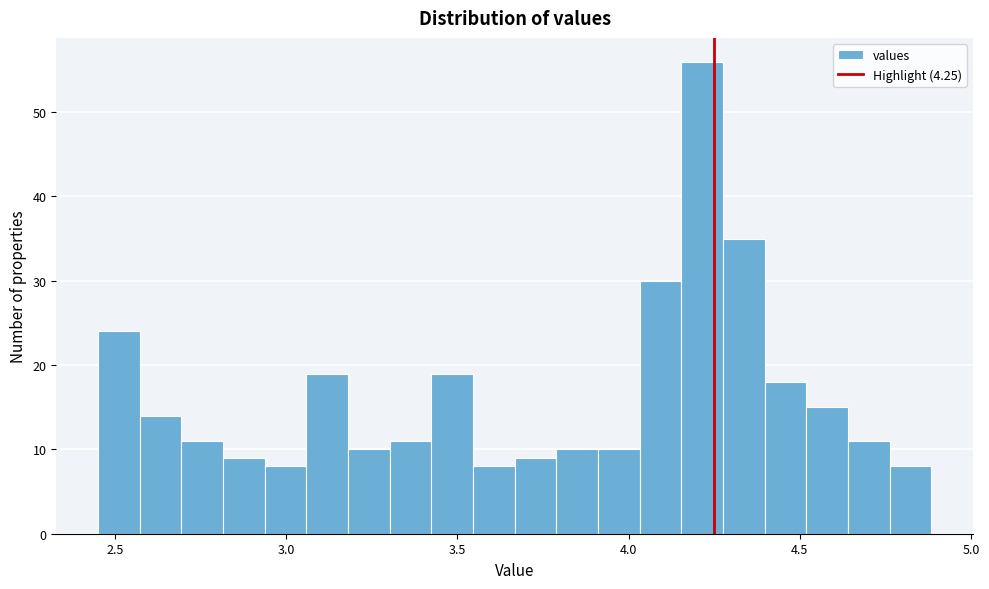

Read against the x-axis, roughly where is the centre of the tallest bar?

4.20